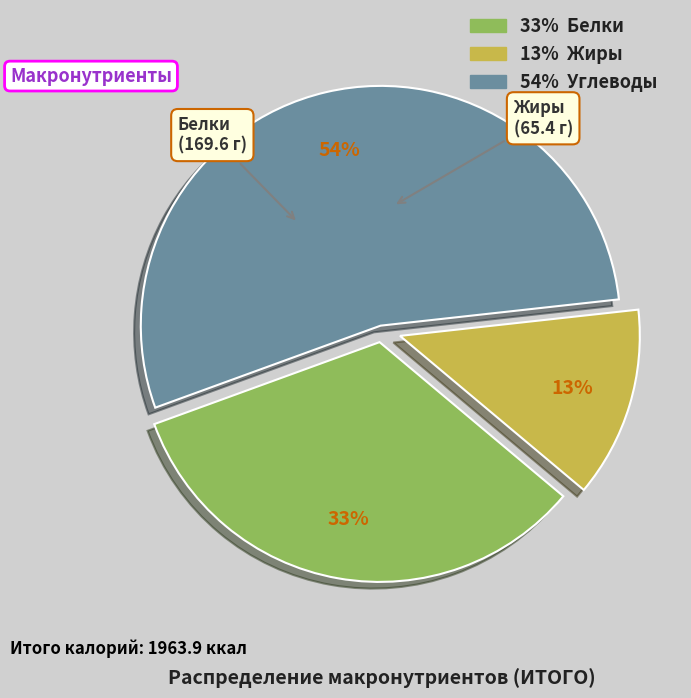

Does any single category account for the majority?

Yes